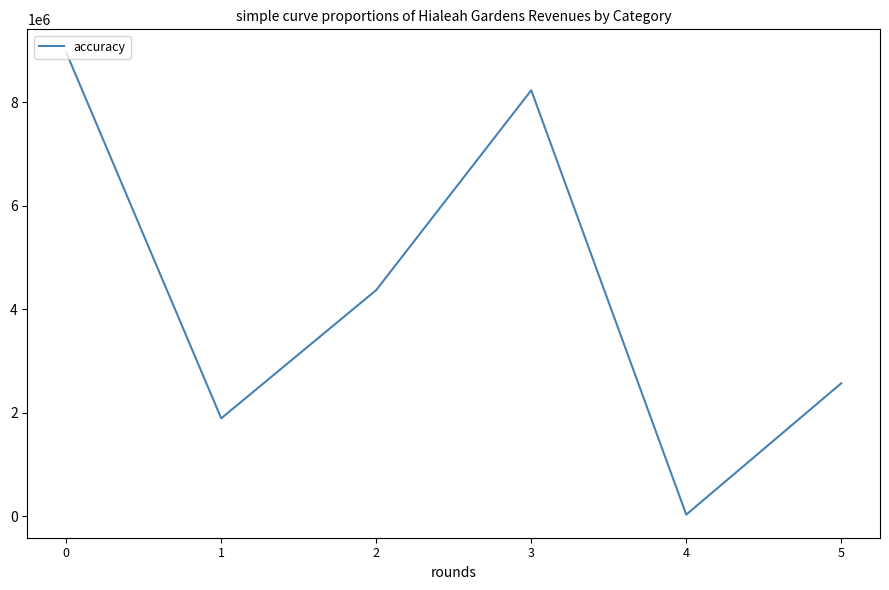

True or false: the data shows 1894451 at 1.

True